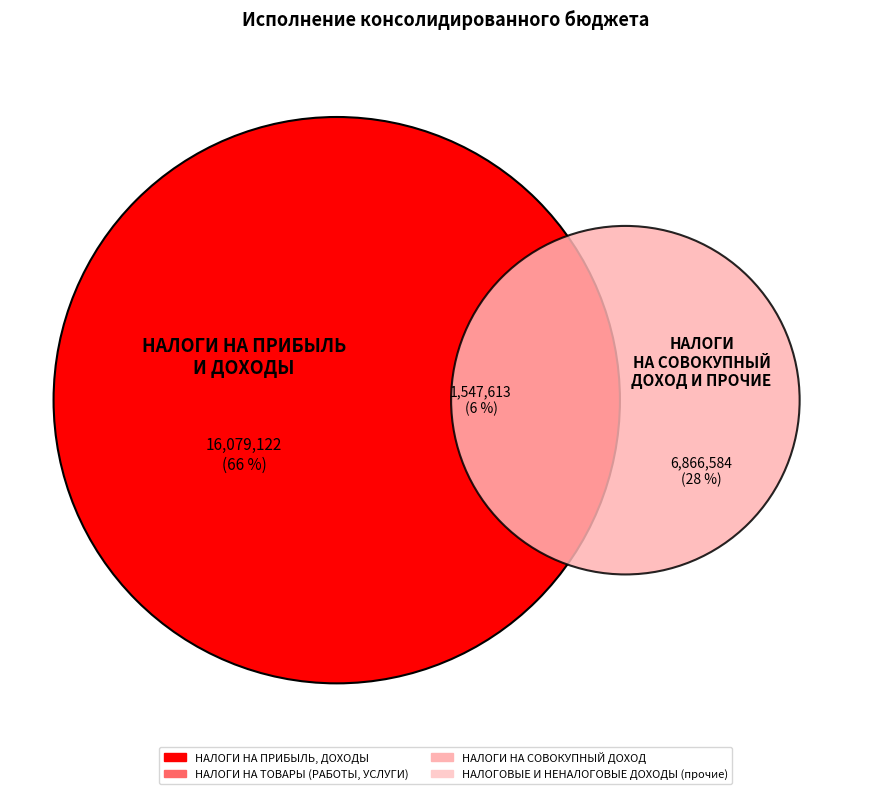

To the nearest percent, what percentage of the pie is НАЛОГИ НА ПРИБЫЛЬ, ДОХОДЫ?

66%